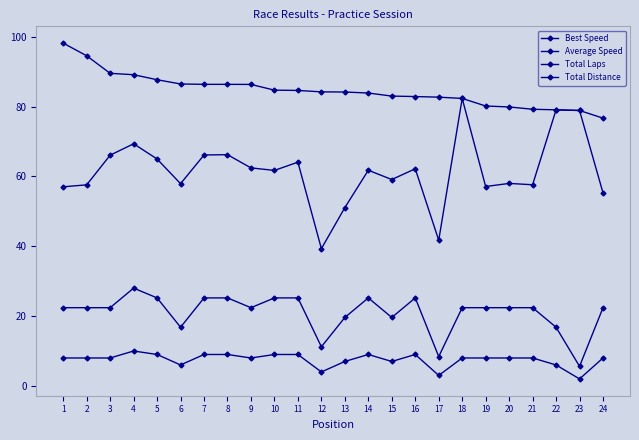

Reading left to right, transcribe all the data shown in this chart.

Best Speed: 1=98.2	2=94.5	3=89.5	4=89.1	5=87.7	6=86.5	7=86.3	8=86.3	9=86.3	10=84.7	11=84.6	12=84.2	13=84.2	14=83.9	15=83.0	16=82.9	17=82.7	18=82.3	19=80.1	20=79.9	21=79.2	22=79.0	23=78.9	24=76.7
Average Speed: 1=57.0	2=57.6	3=66.1	4=69.3	5=65.0	6=57.9	7=66.1	8=66.2	9=62.4	10=61.7	11=64.1	12=39.3	13=51.1	14=61.8	15=59.1	16=62.2	17=41.7	18=82.3	19=57.1	20=58.0	21=57.6	22=79.0	23=78.9	24=55.3
Total Laps: 1=8.0	2=8.0	3=8.0	4=10.0	5=9.0	6=6.0	7=9.0	8=9.0	9=8.0	10=9.0	11=9.0	12=4.0	13=7.0	14=9.0	15=7.0	16=9.0	17=3.0	18=8.0	19=8.0	20=8.0	21=8.0	22=6.0	23=2.0	24=8.0
Total Distance: 1=22.4	2=22.4	3=22.4	4=28.0	5=25.2	6=16.8	7=25.2	8=25.2	9=22.4	10=25.2	11=25.2	12=11.2	13=19.6	14=25.2	15=19.6	16=25.2	17=8.4	18=22.4	19=22.4	20=22.4	21=22.4	22=16.8	23=5.6	24=22.4